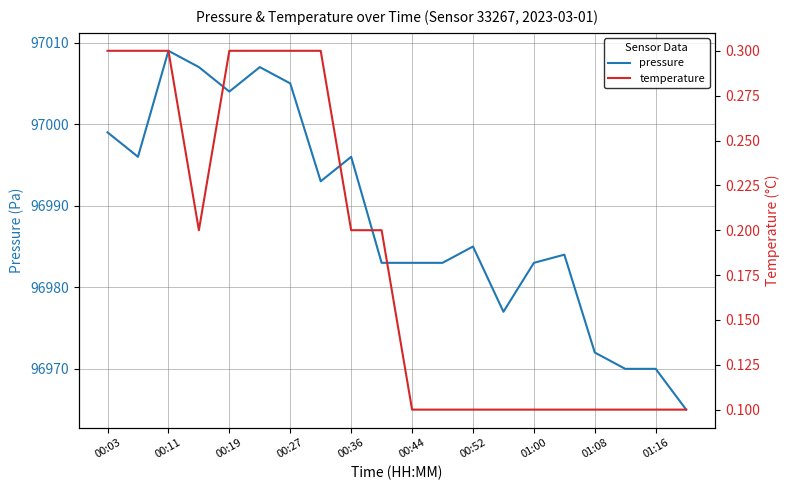

At how many categories does at least one series exceed 52810?

20